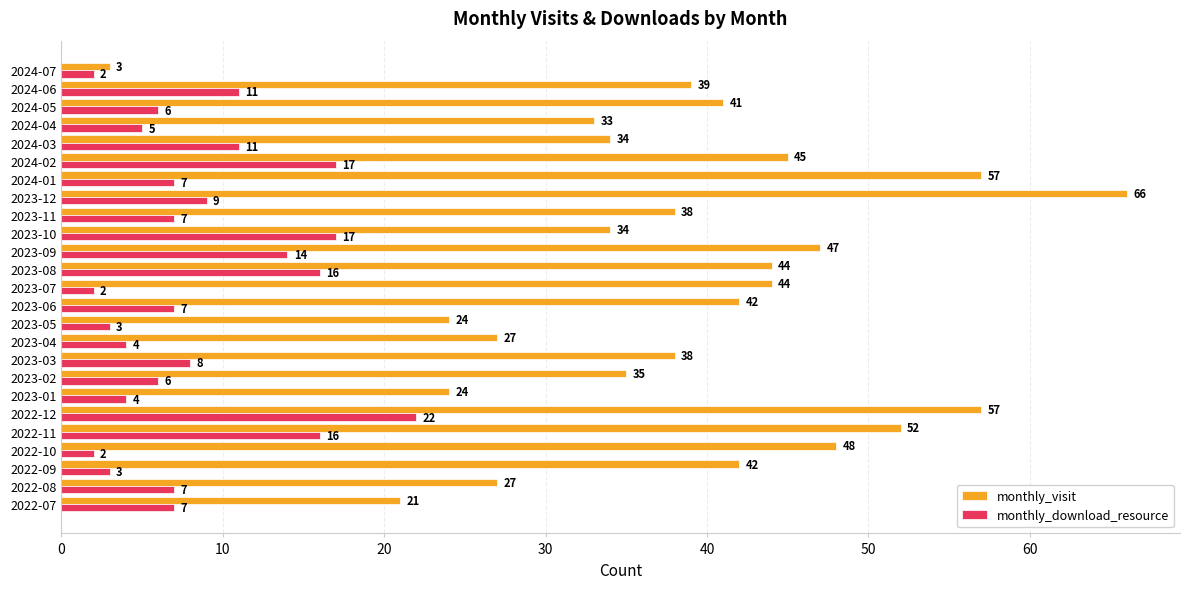

What is the spread (max minus min) of values at 2023-03?

30